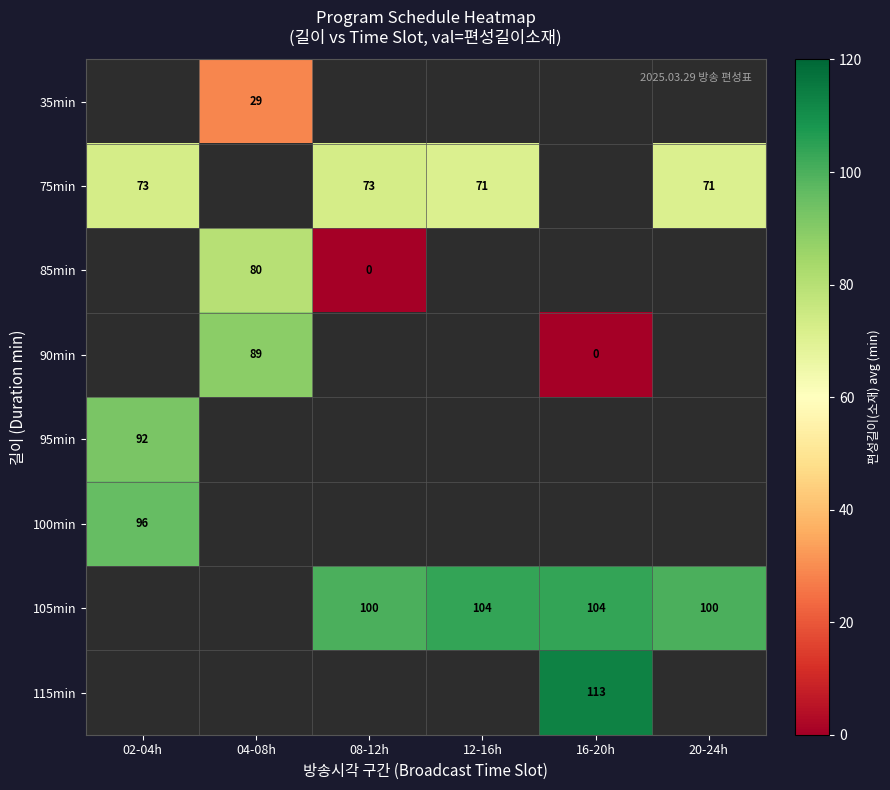

How many positive values does the 90min series have?

1